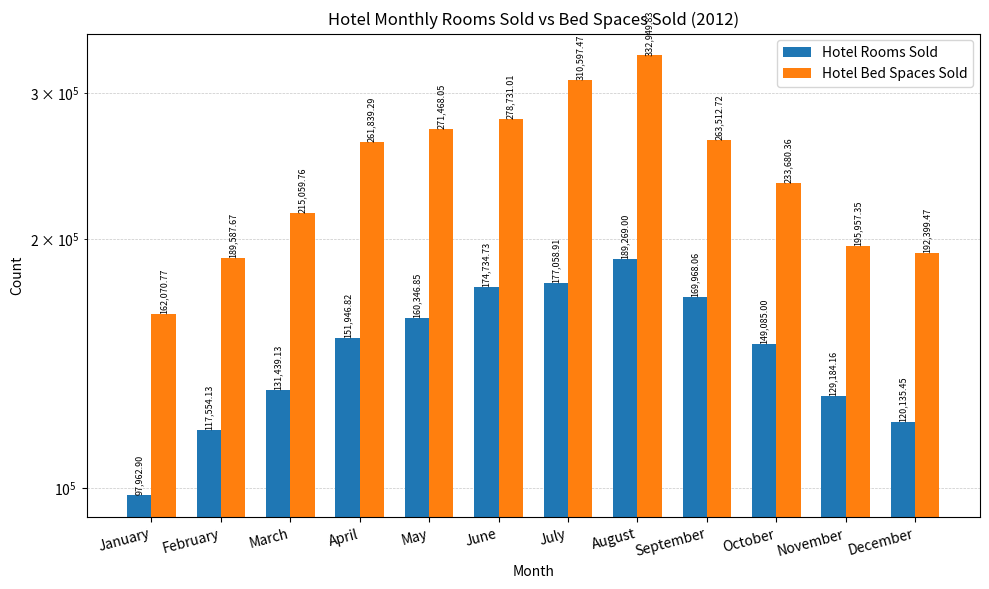

Which series changed the most between September and November?

Hotel Bed Spaces Sold